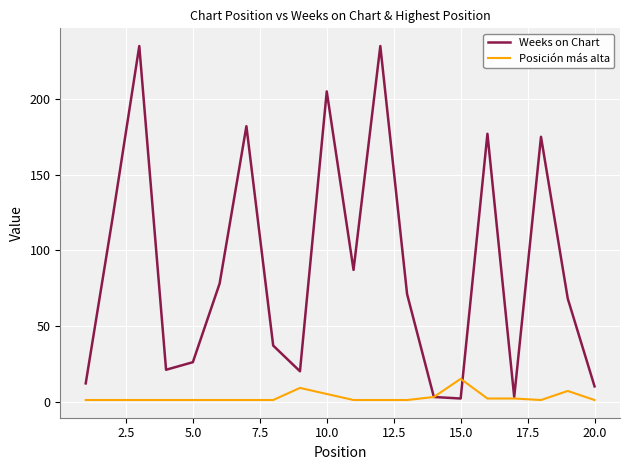

What is the greatest value displayed?

235